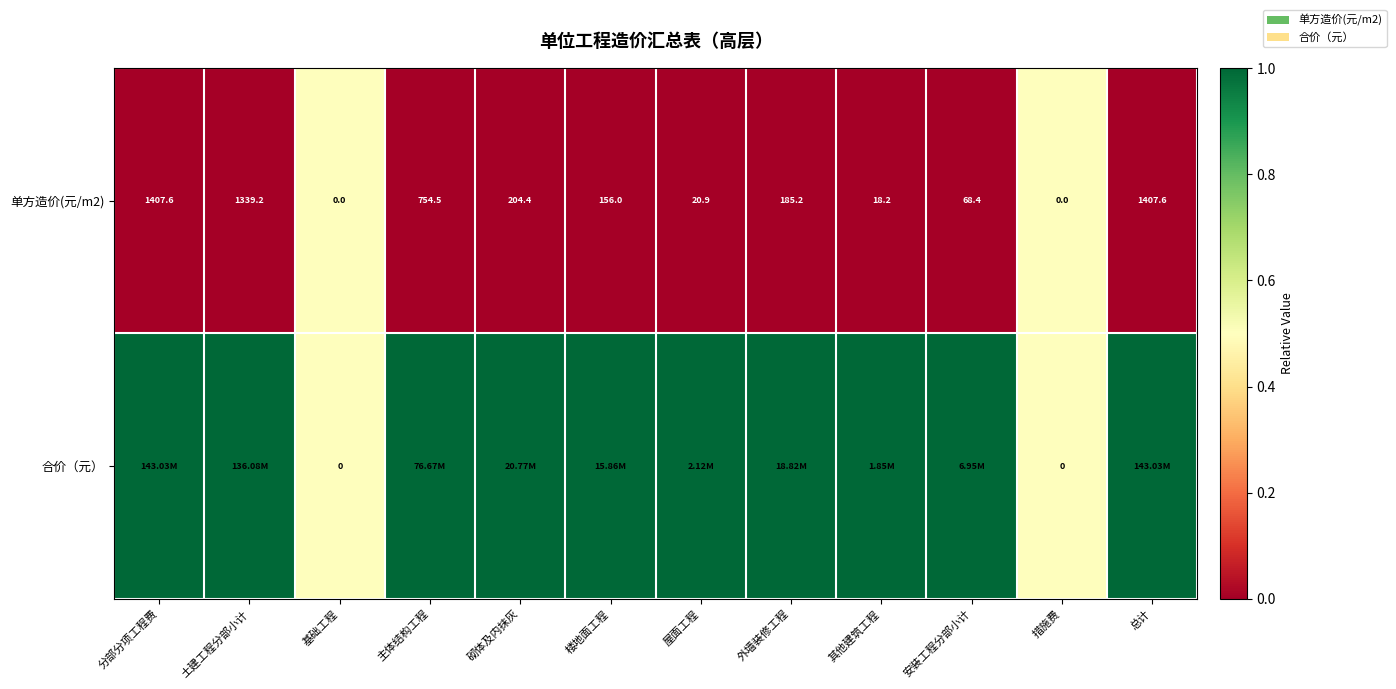

How many series are shown in this chart?

2